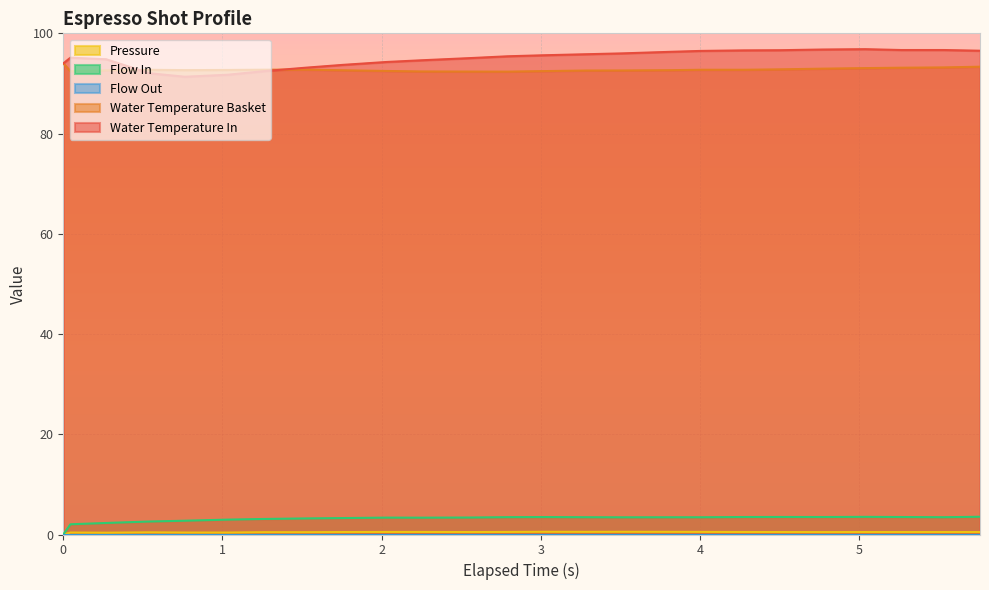

Does the chart display data point markers on the line(s)?

No